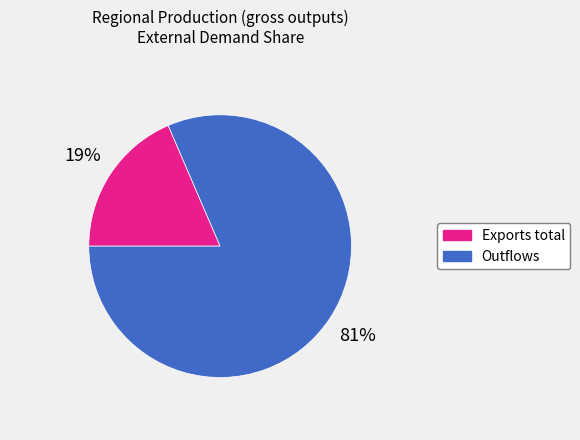

Does Outflows represent more than half of the total?

Yes